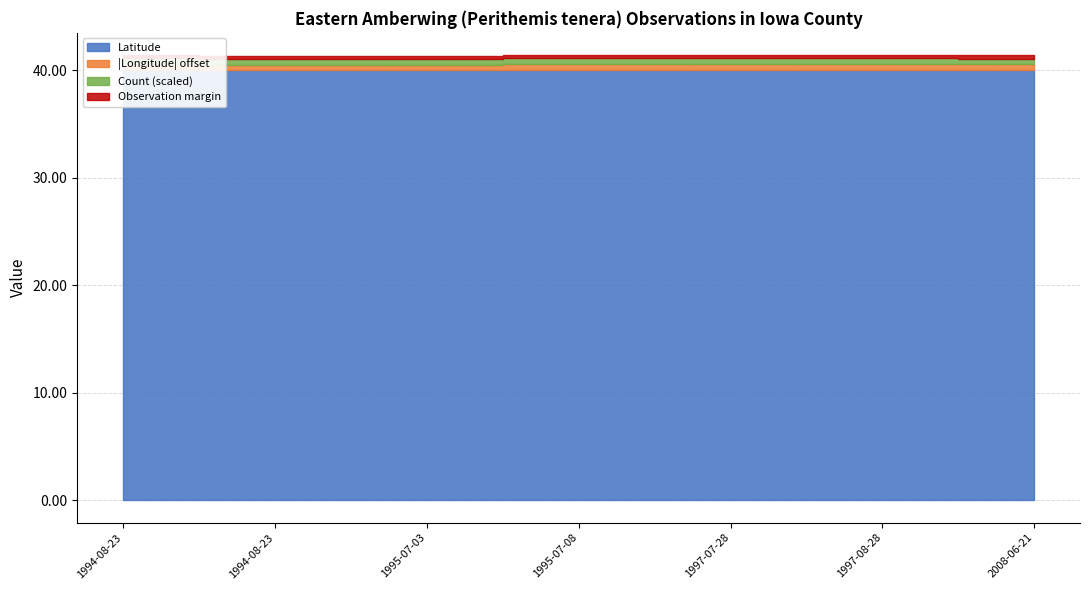

Which category has the lowest value across all series?

1997-07-28